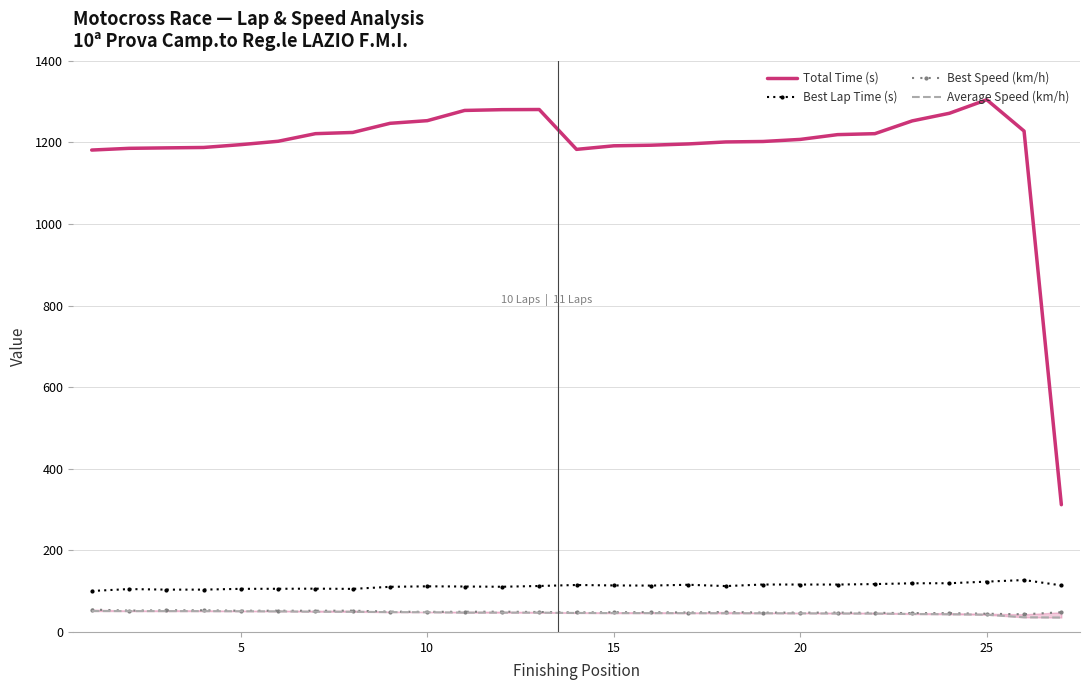

True or false: Best Lap Time (s) and Total Time (s) intersect in this chart.

False